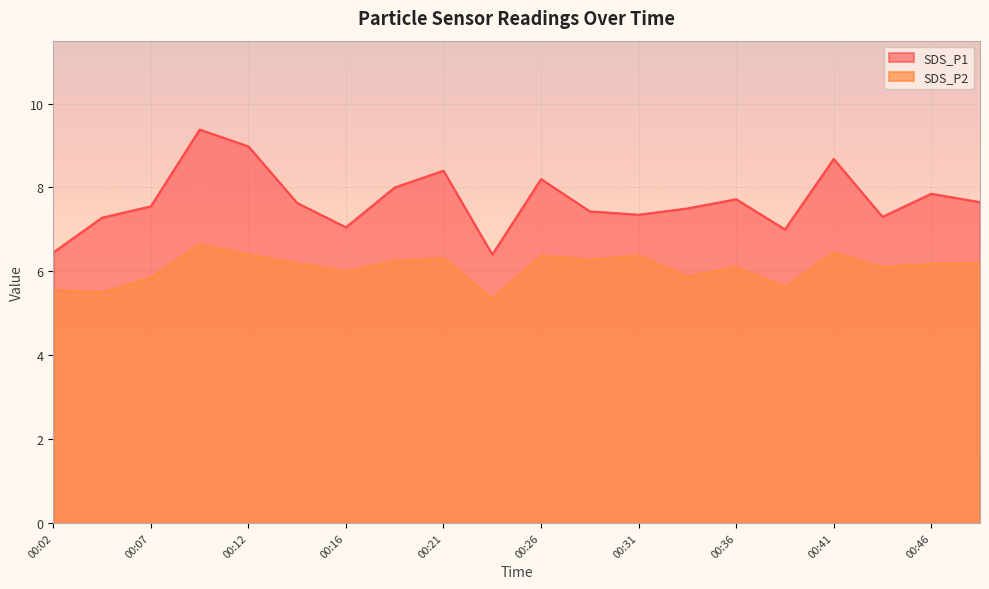

Which series has the largest total across all categories?

SDS_P1